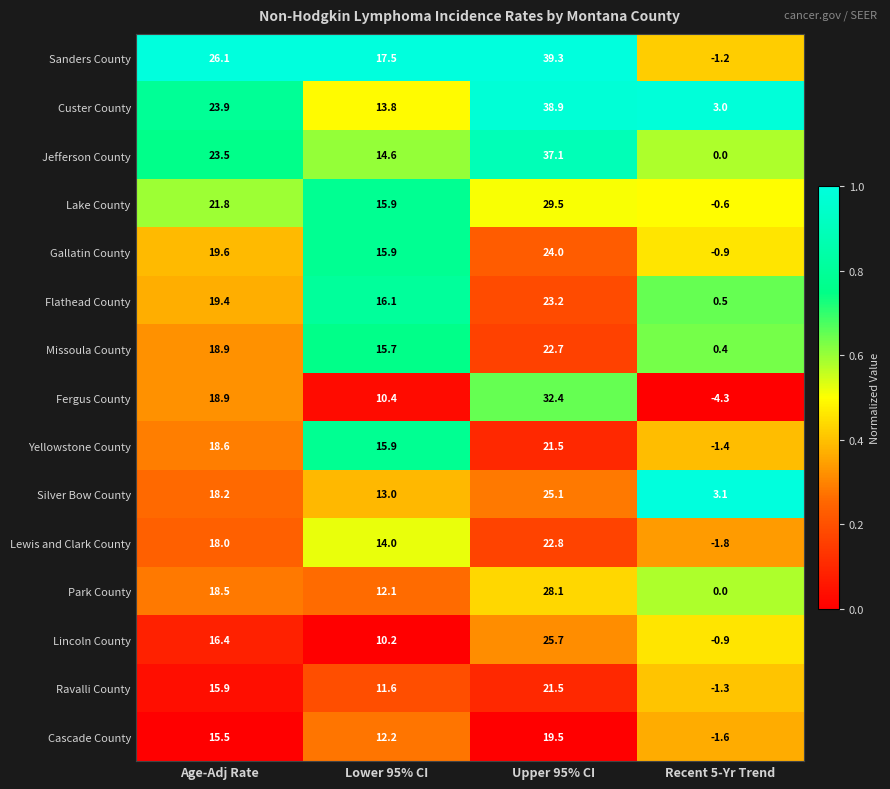

The value of Sanders County at Upper 95% CI is 39.3. True or false?

True